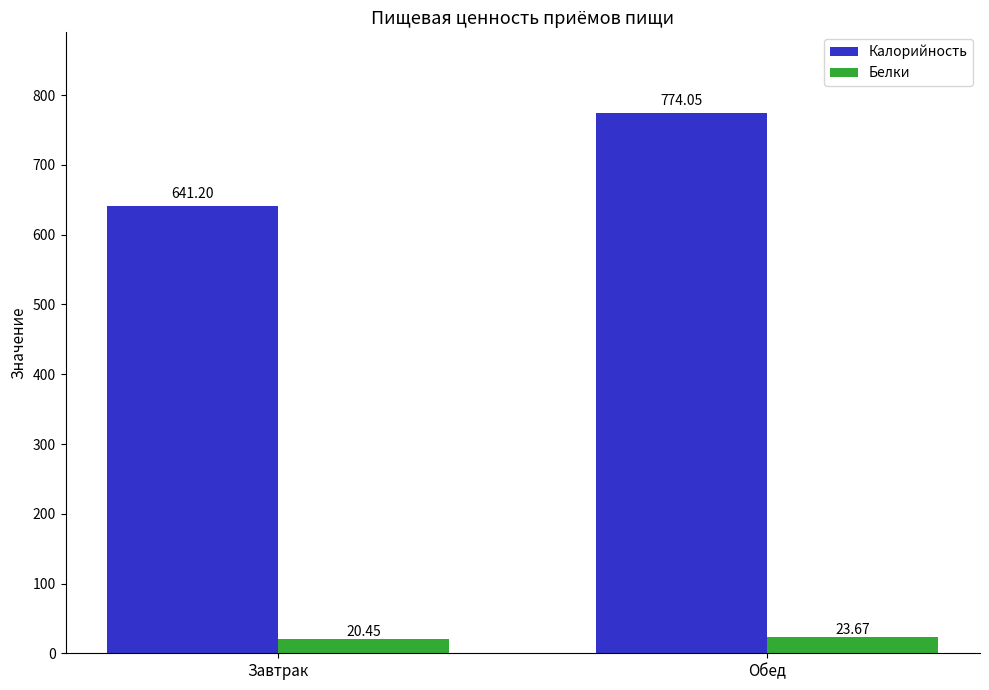

Which series has the widest spread of values?

Калорийность